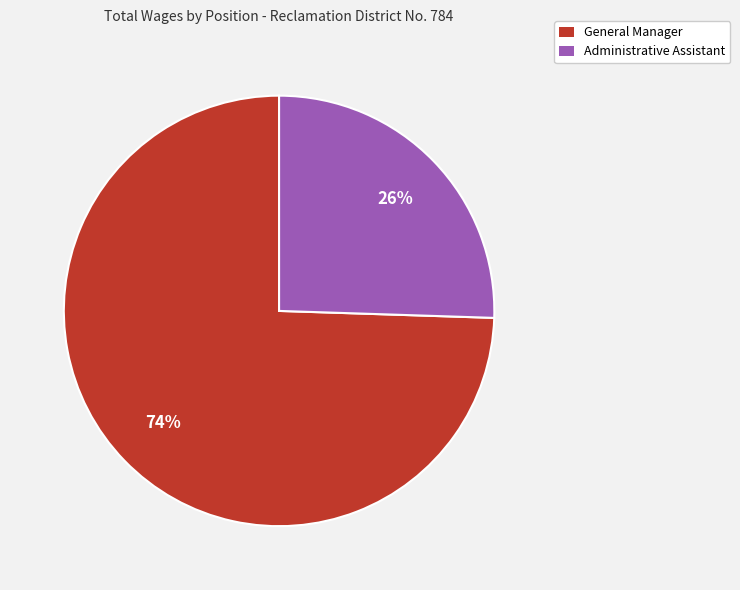

Is the sum of General Manager and Administrative Assistant greater than half?

Yes